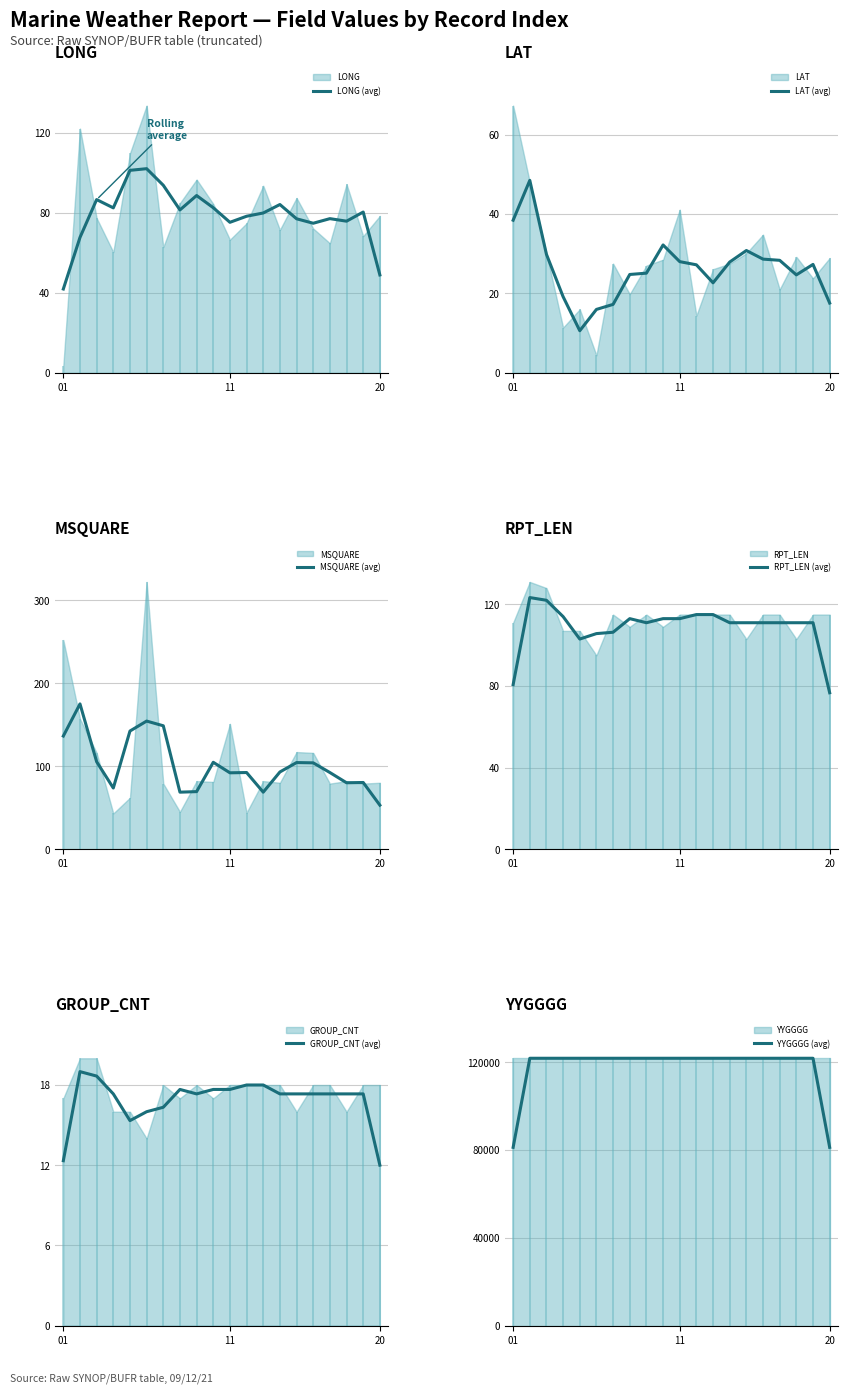

What is the value of the MSQUARE (avg) point at the 13th from the left?

68.7